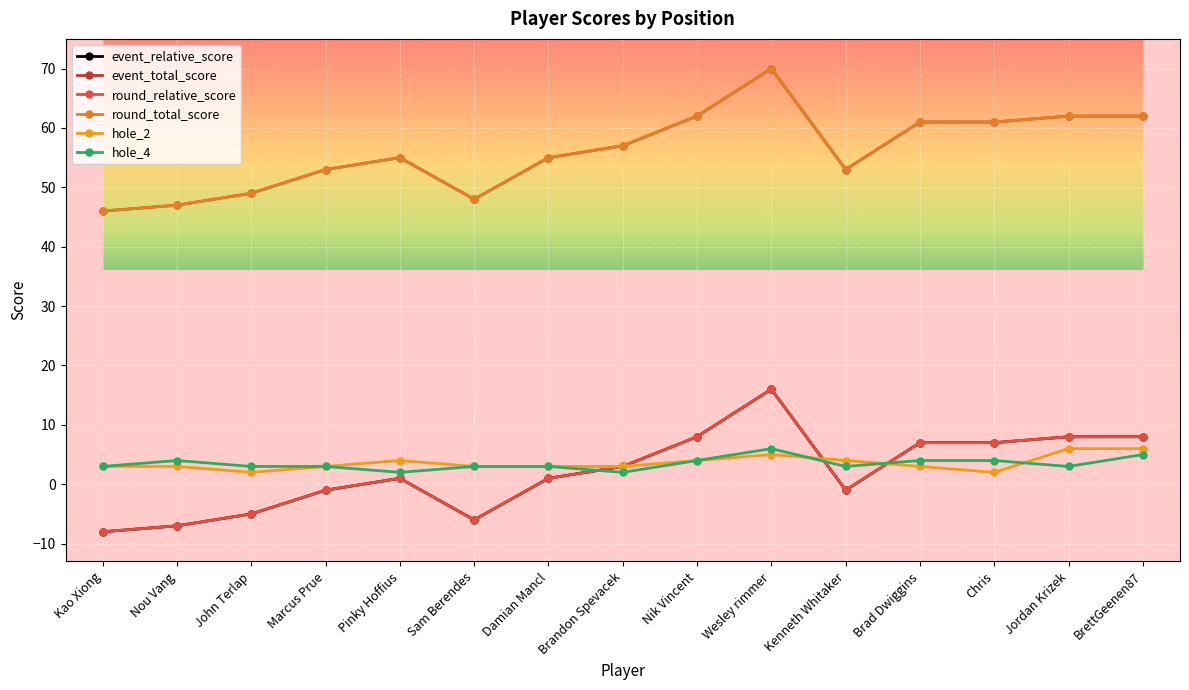

Is the value of event_relative_score at Nou Vang greater than the value of hole_2 at Wesley rimmer?

No